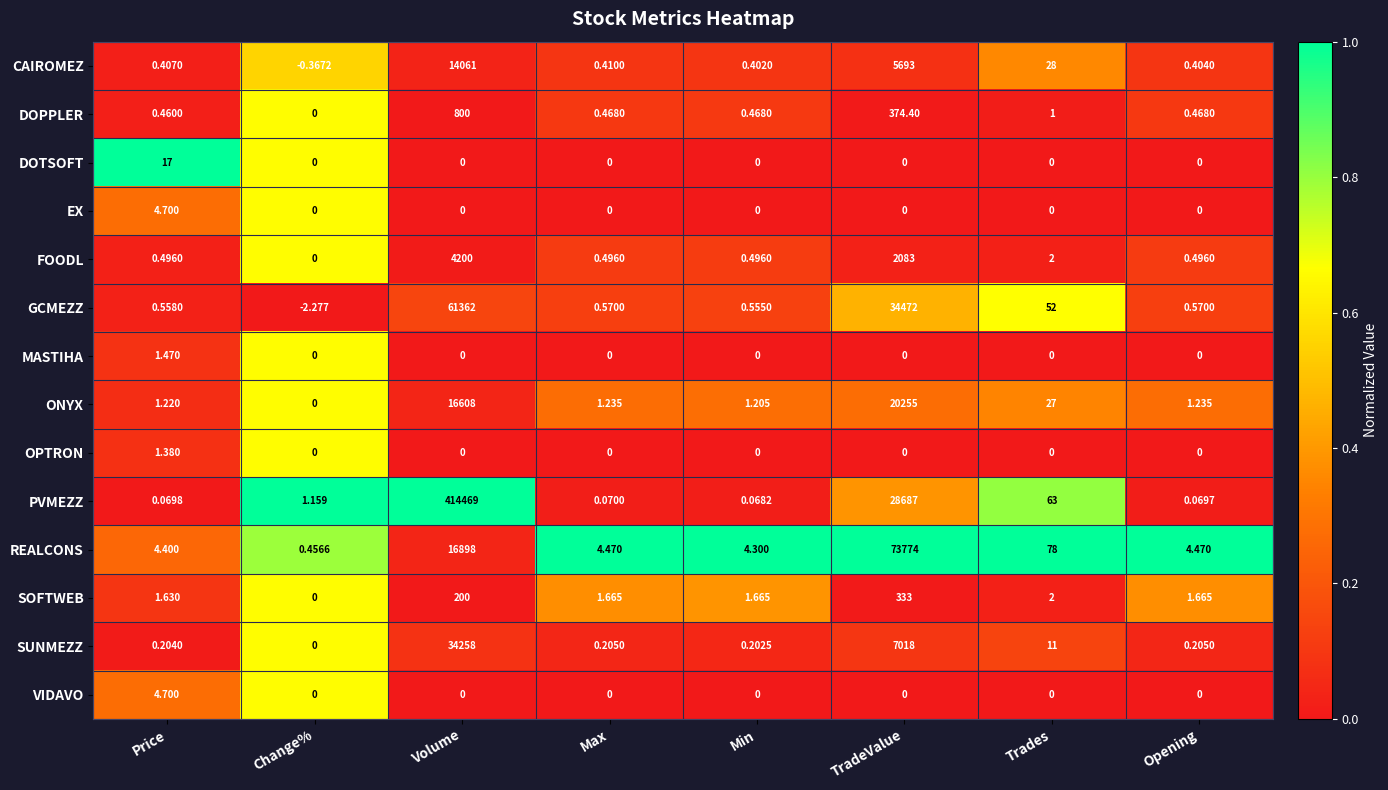

Where is PVMEZZ nearest to the value 207234?

TradeValue